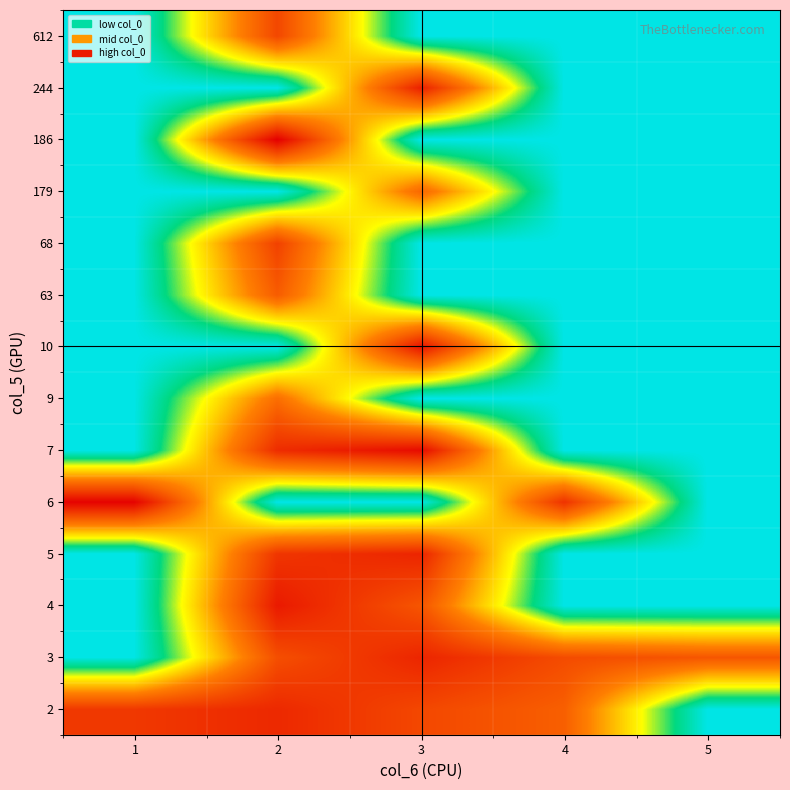

At which category is the sum across all series the highest?

2